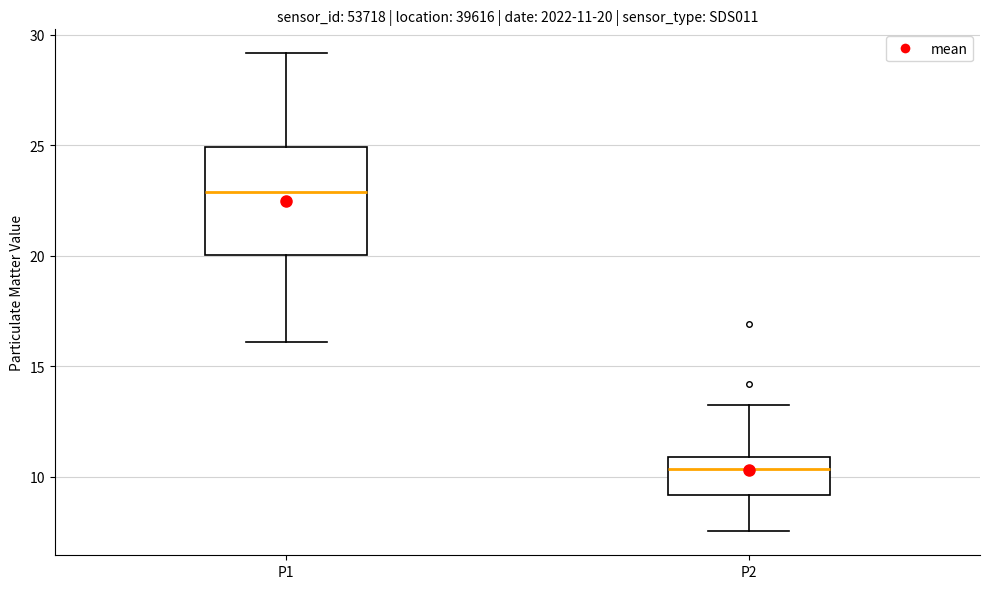

Comparing the boxes themselves (not the whiskers), which one is the tallest?

P1